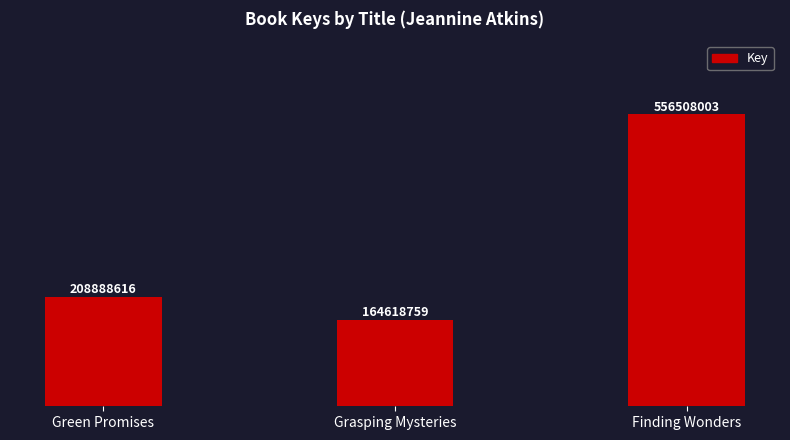

Read the value at Grasping Mysteries.

164618759